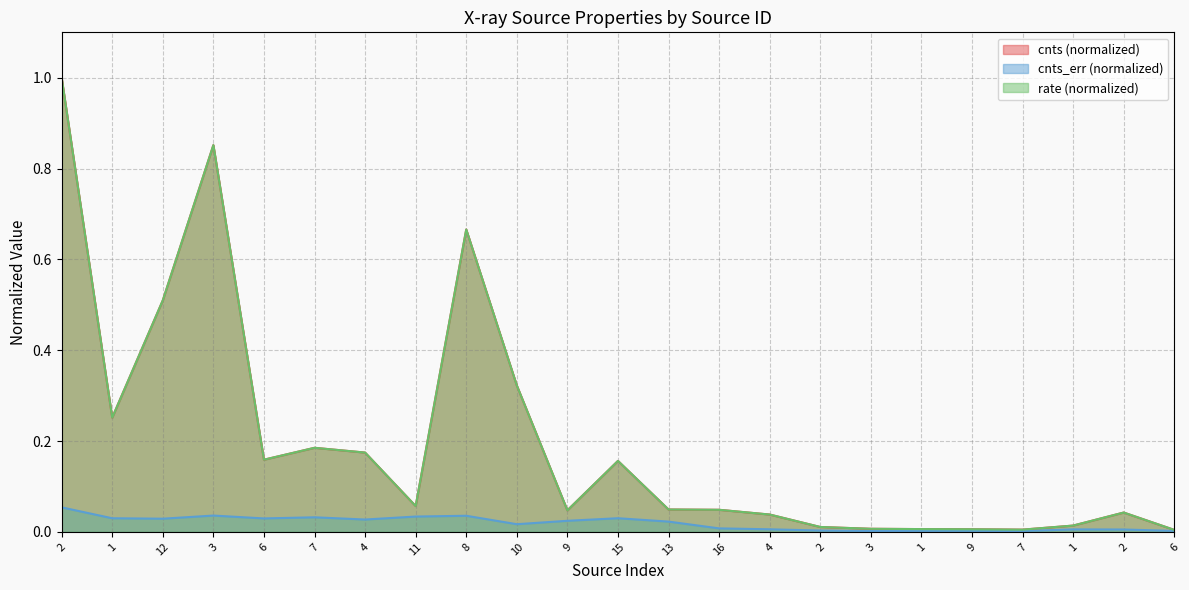

True or false: cnts has more than 0 interior local peaks.

True